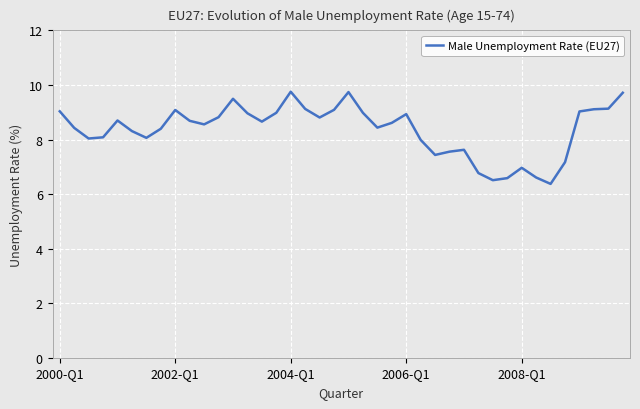

What is the maximum value shown in the chart?

9.8